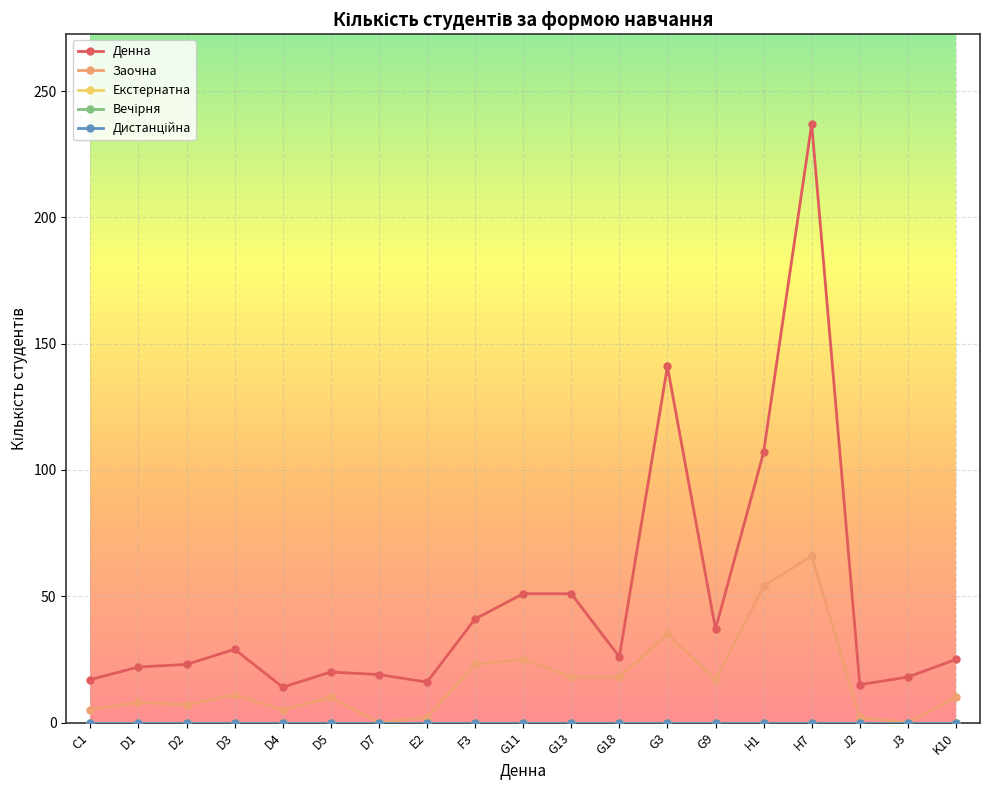

What are all the series names shown in the legend?

Денна, Заочна, Екстернатна, Вечірня, Дистанційна